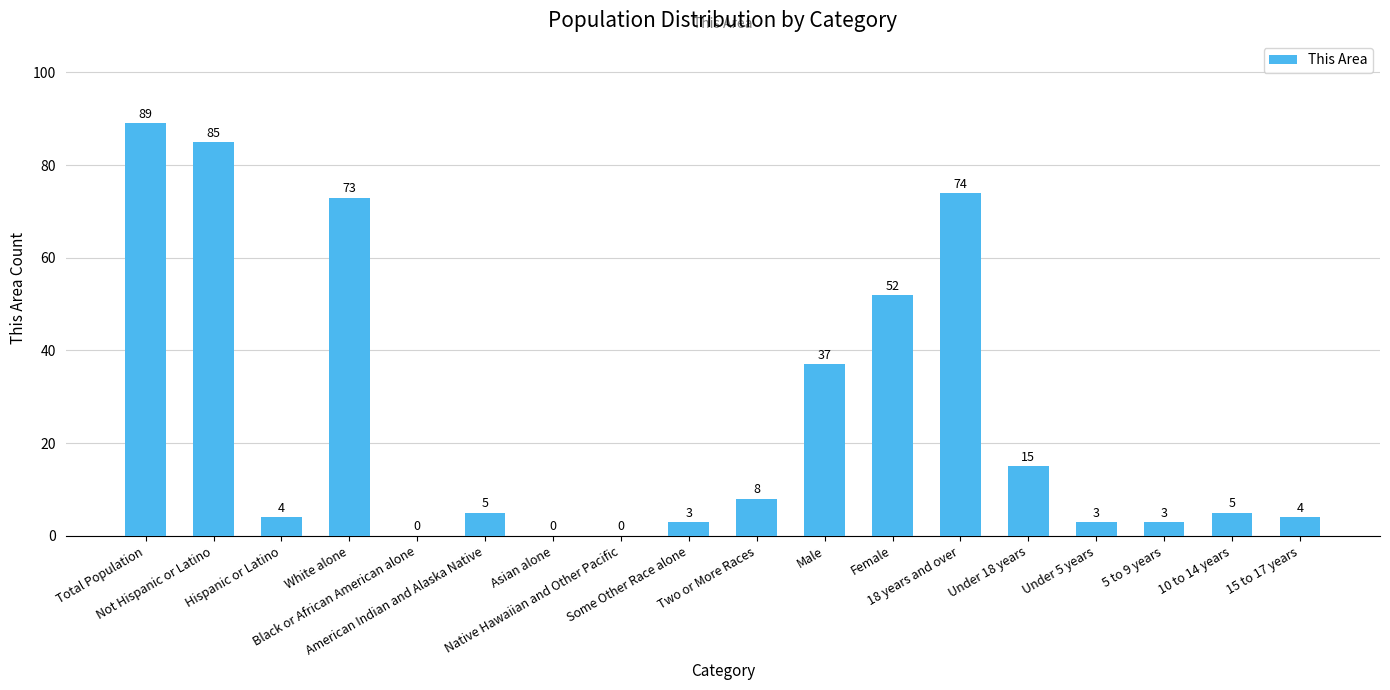

How many positive values are there?

15